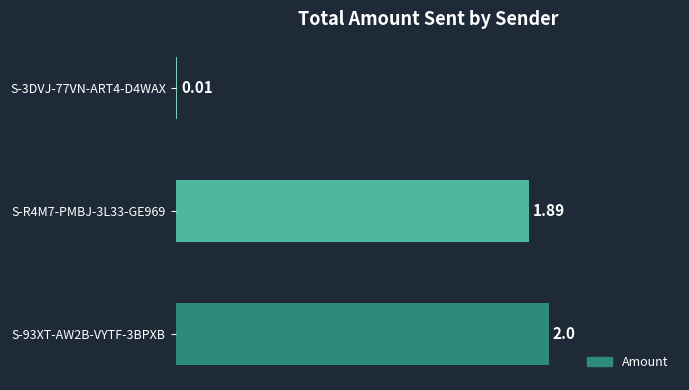

What is the change in value from S-93XT-AW2B-VYTF-3BPXB to S-3DVJ-77VN-ART4-D4WAX?

-2.0